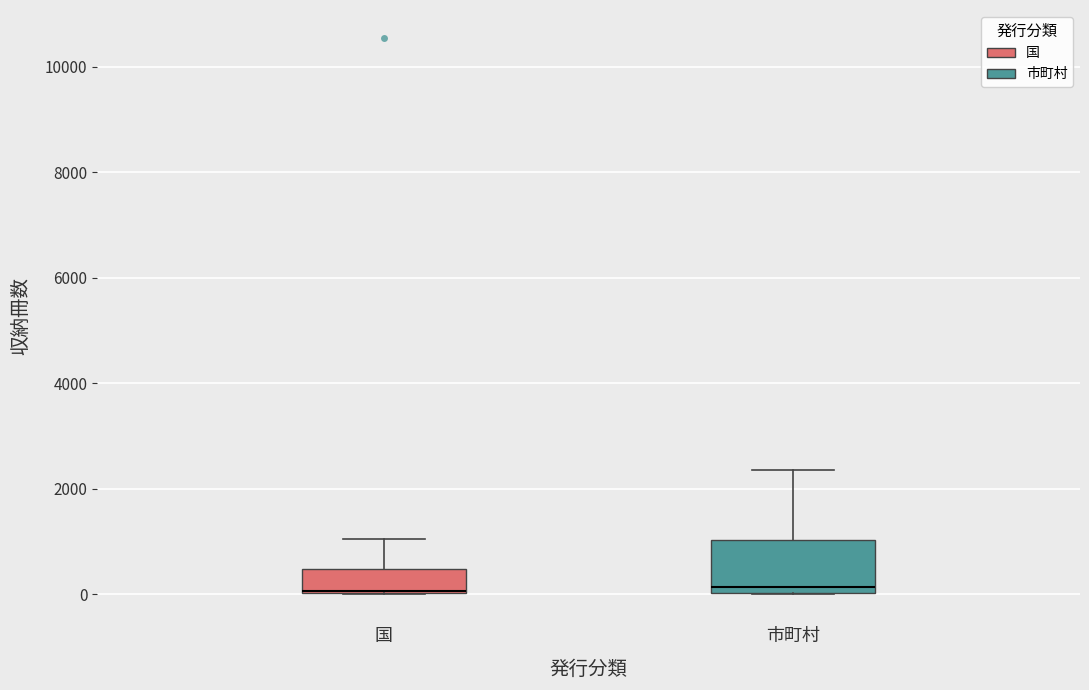

Reading left to right, transcribe this box plot: for each box, give where its median line is, the range the box spans, and where its two whiskers end, as read against the y-axis. The values are not printed on the chart, so give them approximately, as read against the axis.

国: median 0 (drawn on the box's lower edge), box 0 to 400, whiskers 0 to 1000
市町村: median 200, box 0 to 1000, whiskers 0 to 2400